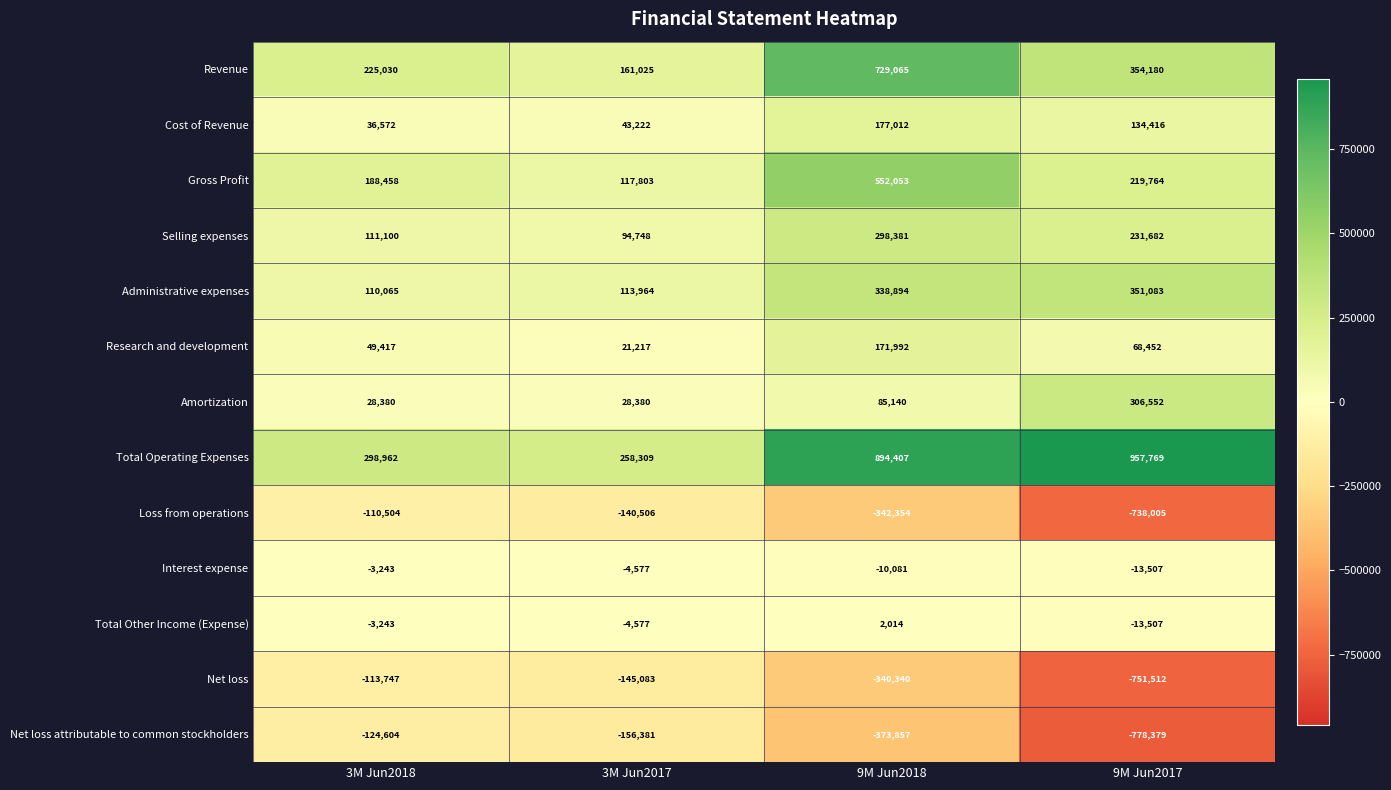

What is the difference between the highest and lowest values at 9M Jun2017?

1736148